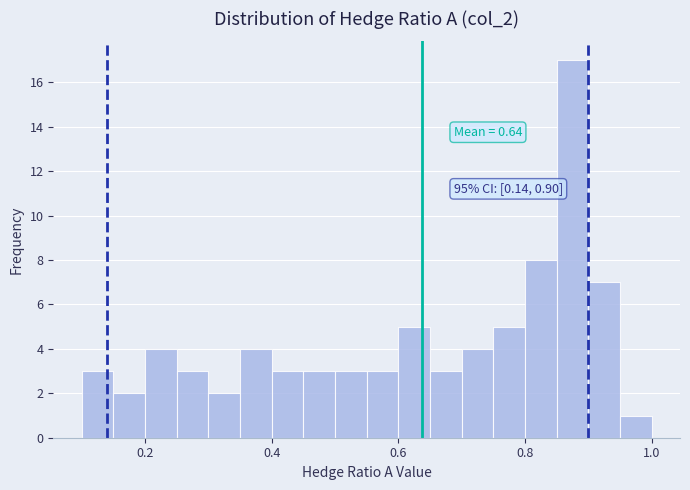

Read against the x-axis, roughly where is the centre of the tallest bar?

0.88